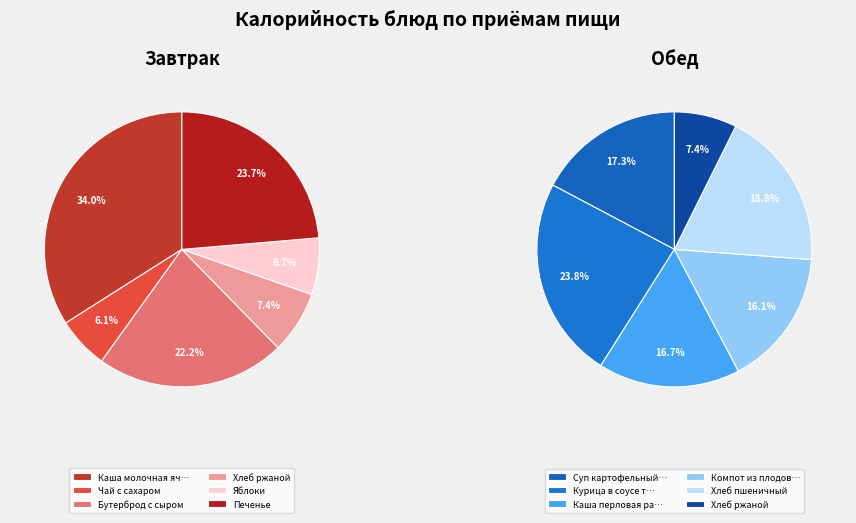

Is it true that Обед is 50% of the pie?

True